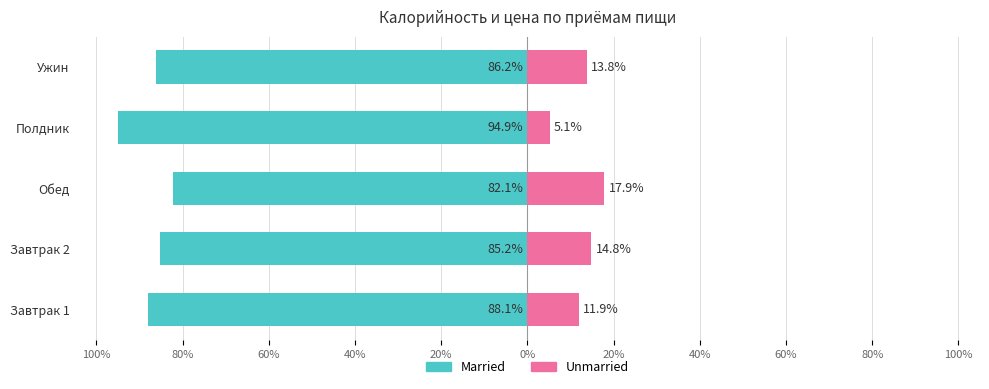

How many bars are there in each group?

2